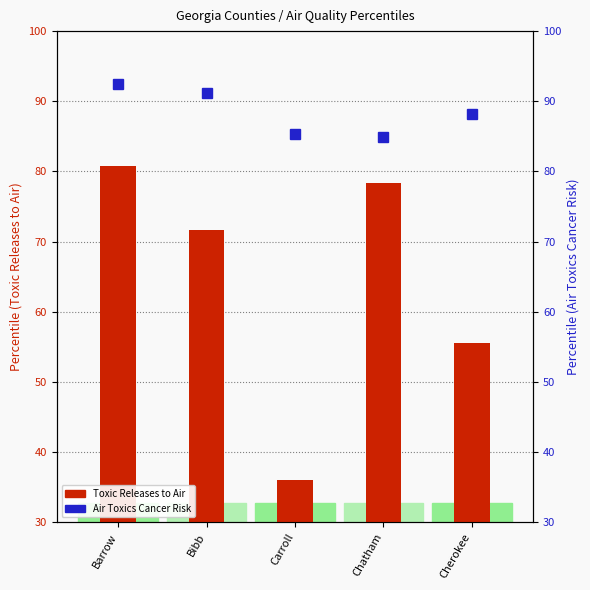

The chart shows a value of 60.6 at Barrow. True or false?

False